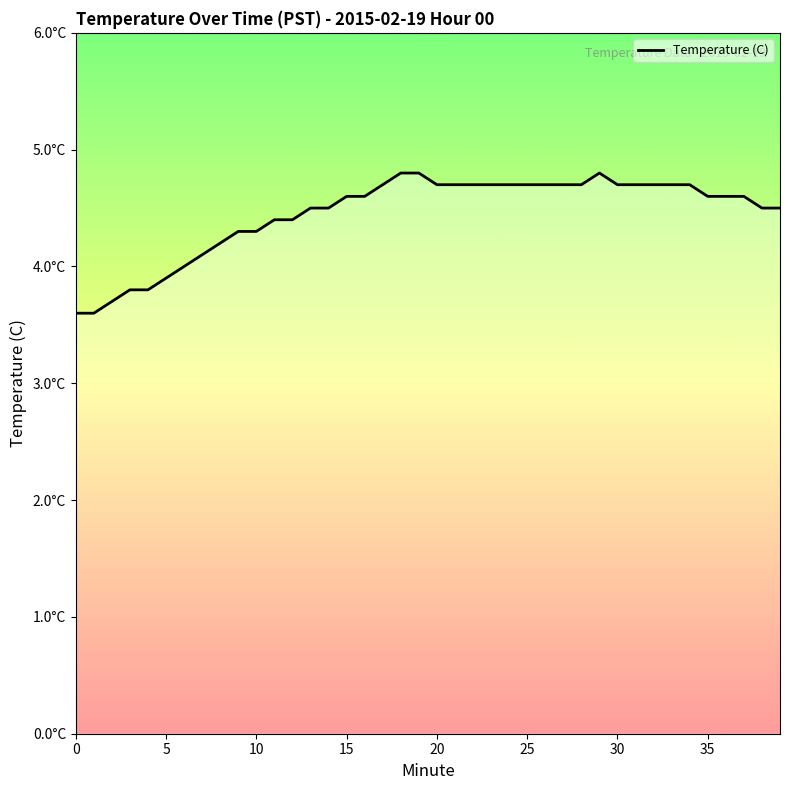

Is it true that the value at 35 is 7.2?

False